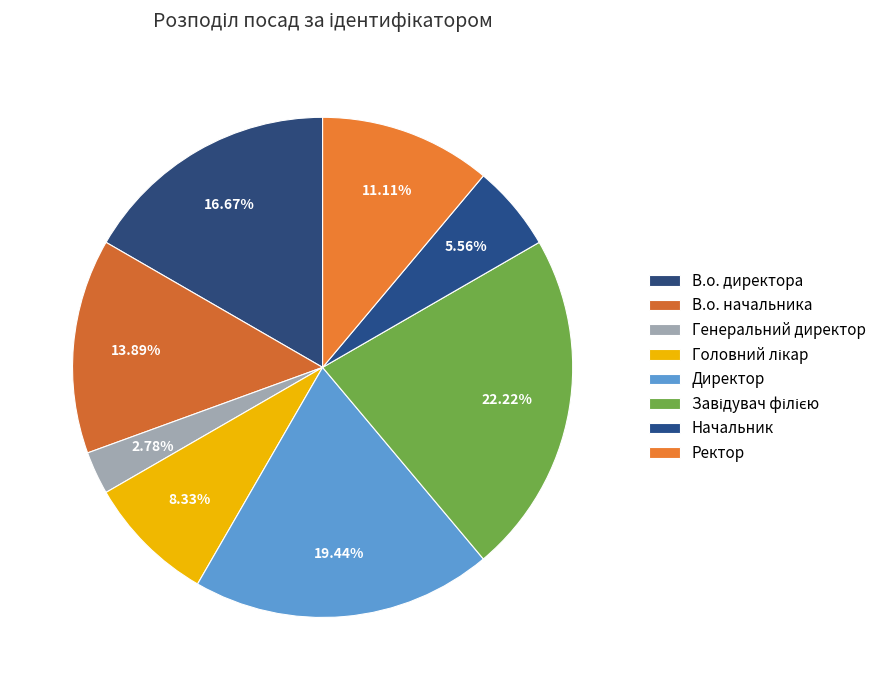

What percentage is NOT represented by Завідувач філією?

77.8%